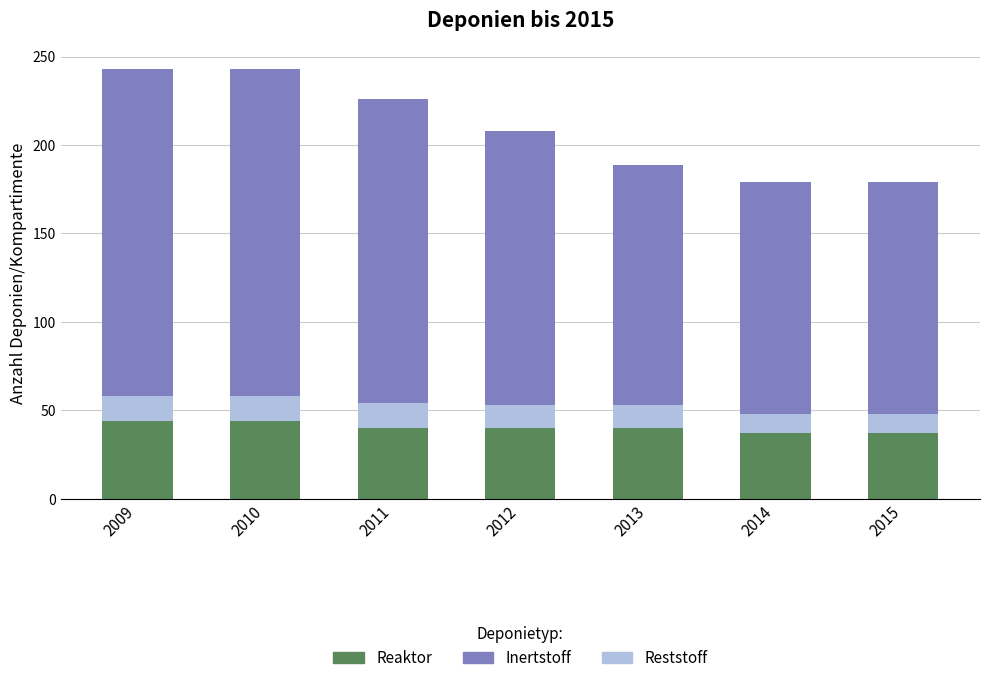

What is the total value across all series at 2014?

179